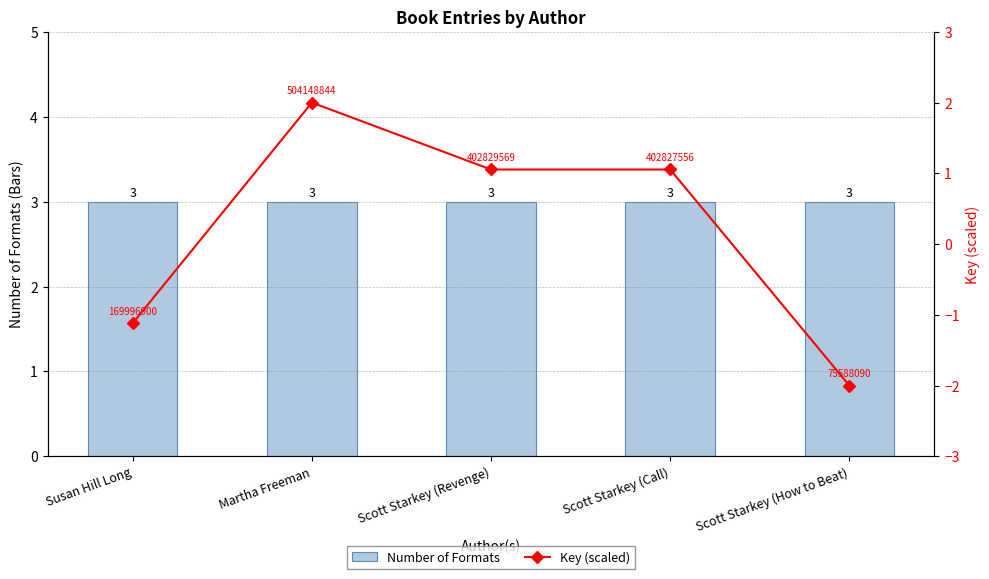

Reading left to right, transcribe all the data shown in this chart.

Number of Formats: Susan Hill Long=3.0	Martha Freeman=3.0	Scott Starkey (Revenge)=3.0	Scott Starkey (Call)=3.0	Scott Starkey (How to Beat)=3.0
Key (scaled): Susan Hill Long=-1.1	Martha Freeman=2.0	Scott Starkey (Revenge)=1.1	Scott Starkey (Call)=1.1	Scott Starkey (How to Beat)=-2.0